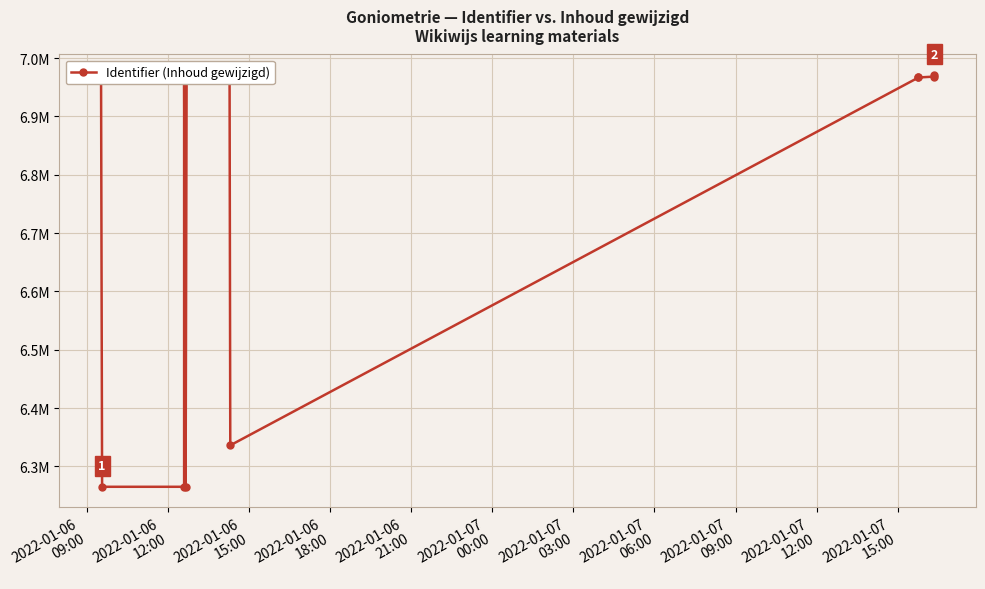

At which label does the data first exceed 6966607?

2022-01-06
09:00